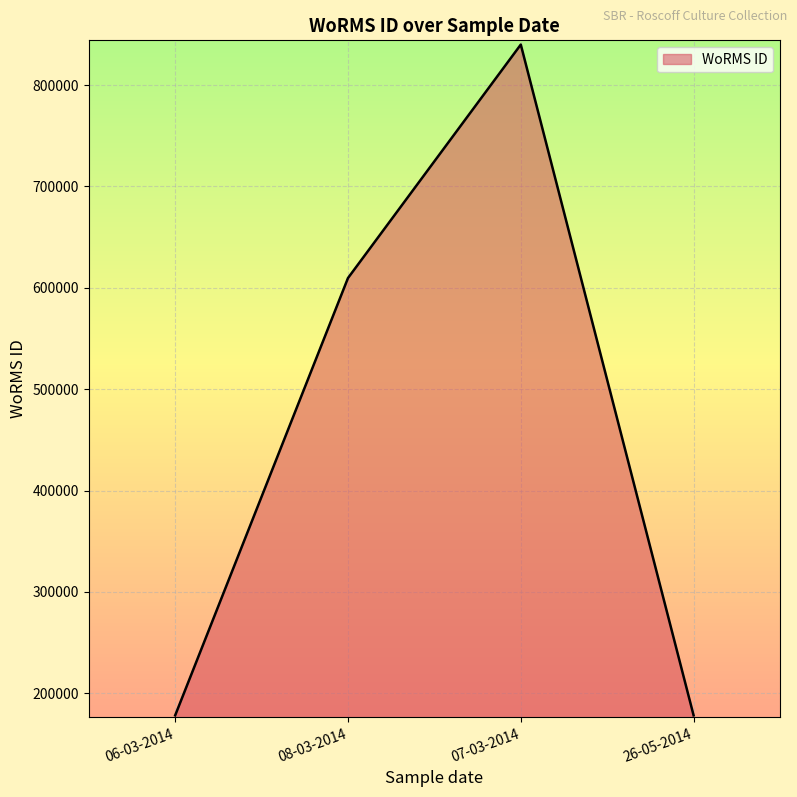

Count the number of categories in the chart.

4